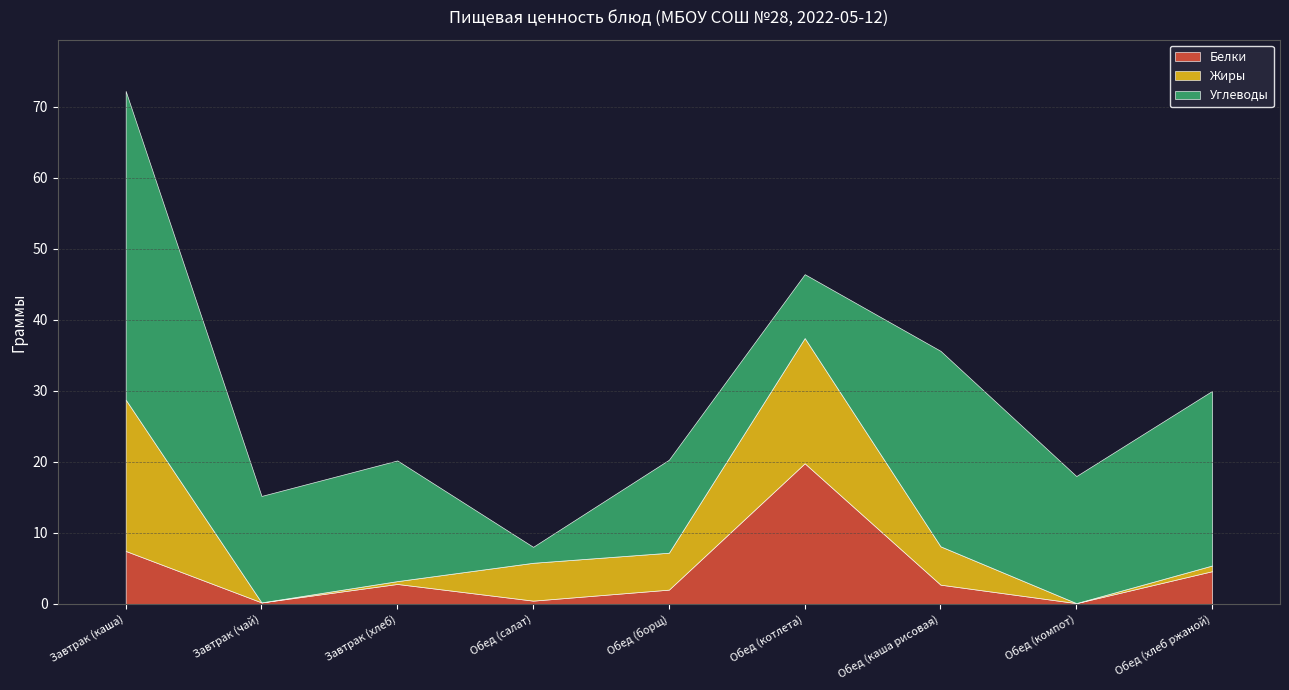

At which category is the sum across all series the highest?

Завтрак (каша)